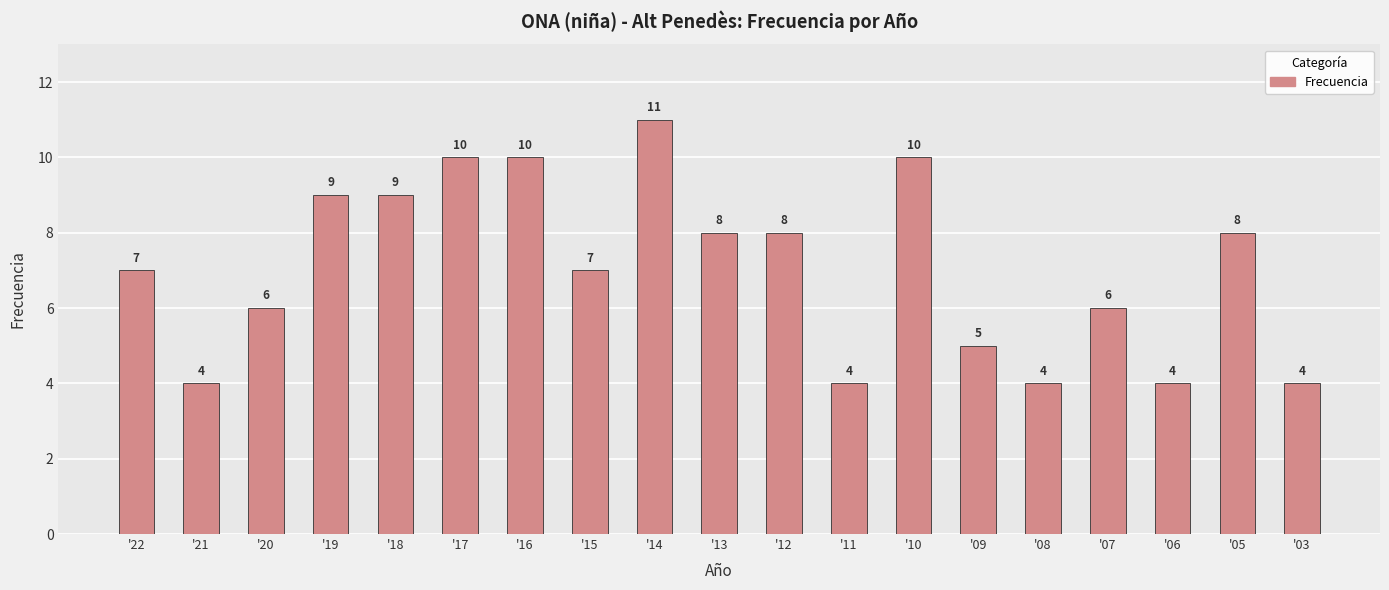

Count the values in the range 4 to 9.

15